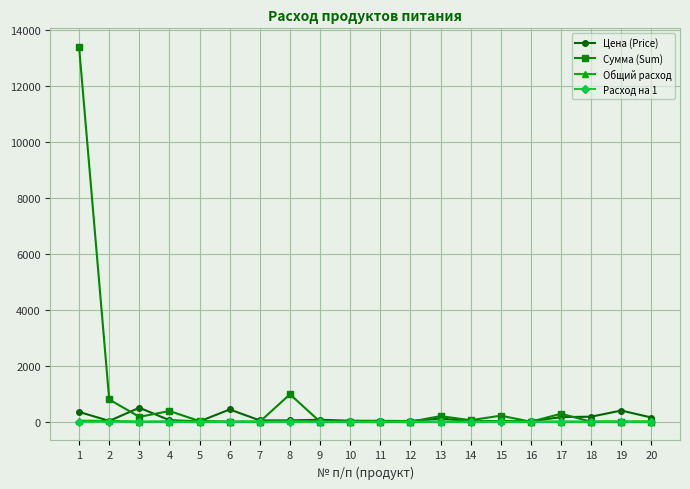

At which category does Цена (Price) reach its first local valley?

2